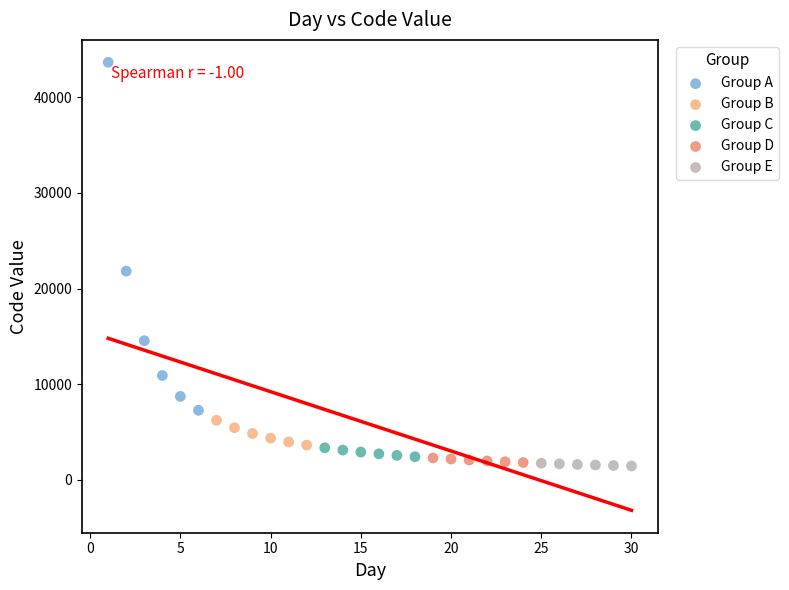

Which series has the largest Y range (max minus min)?

Group A